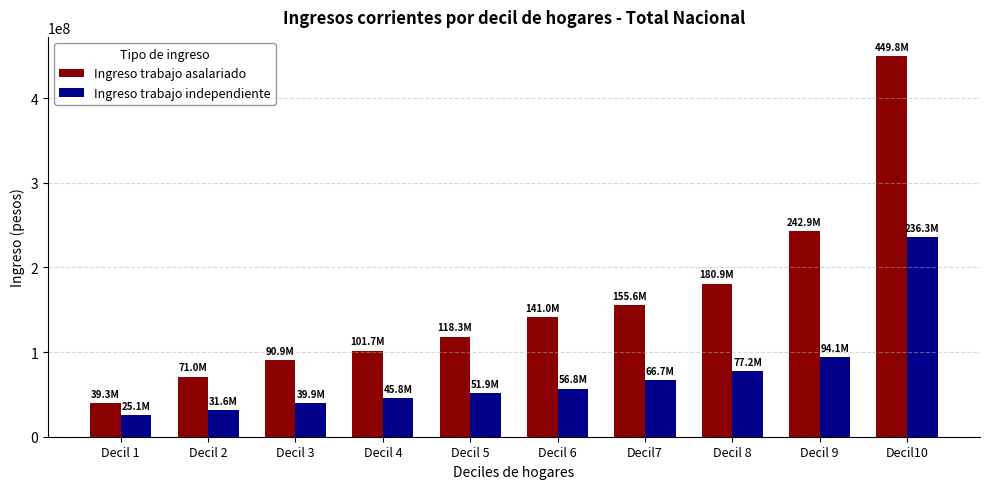

Which category has the highest value in the Ingreso trabajo asalariado series?

Decil10